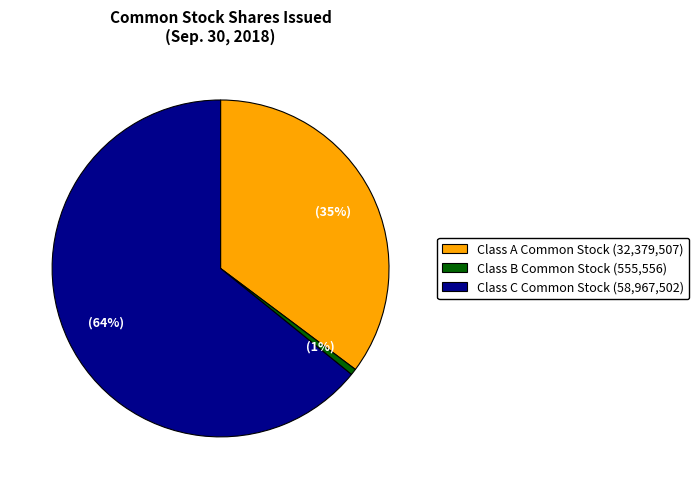

The Class B Common Stock (555,556) slice represents 11% of the pie. True or false?

False